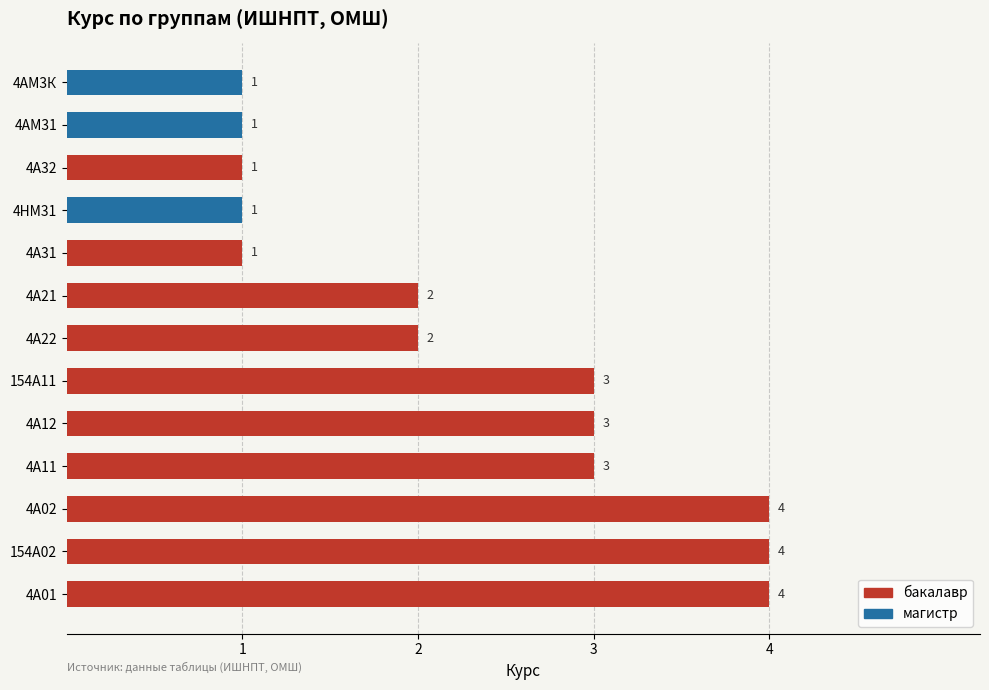

Approximately how many times larger is the value at 4НМ31 compared to 4А22?

0.5